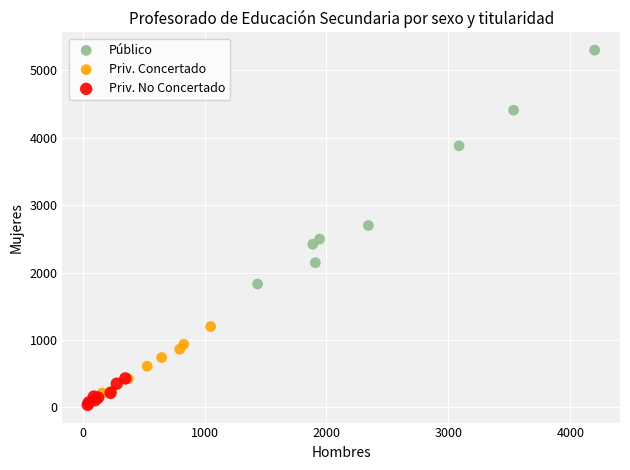

What are all the series names shown in the legend?

Público, Priv. Concertado, Priv. No Concertado